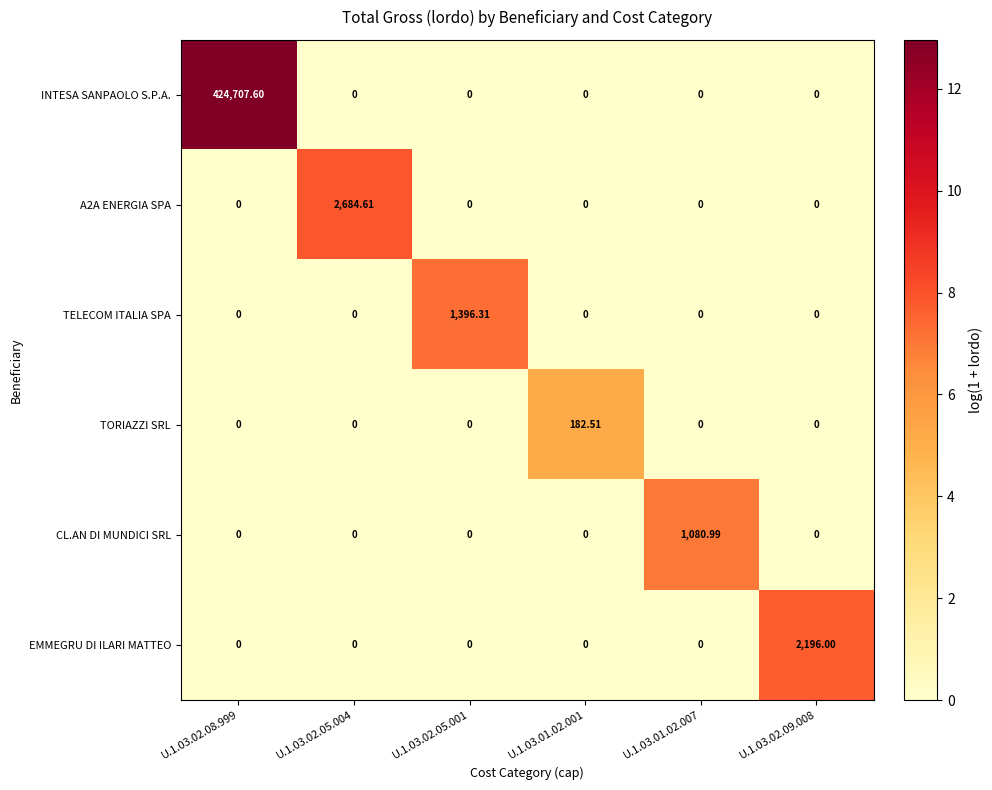

What is the total value across all series at U.1.03.02.09.008?

2196.0